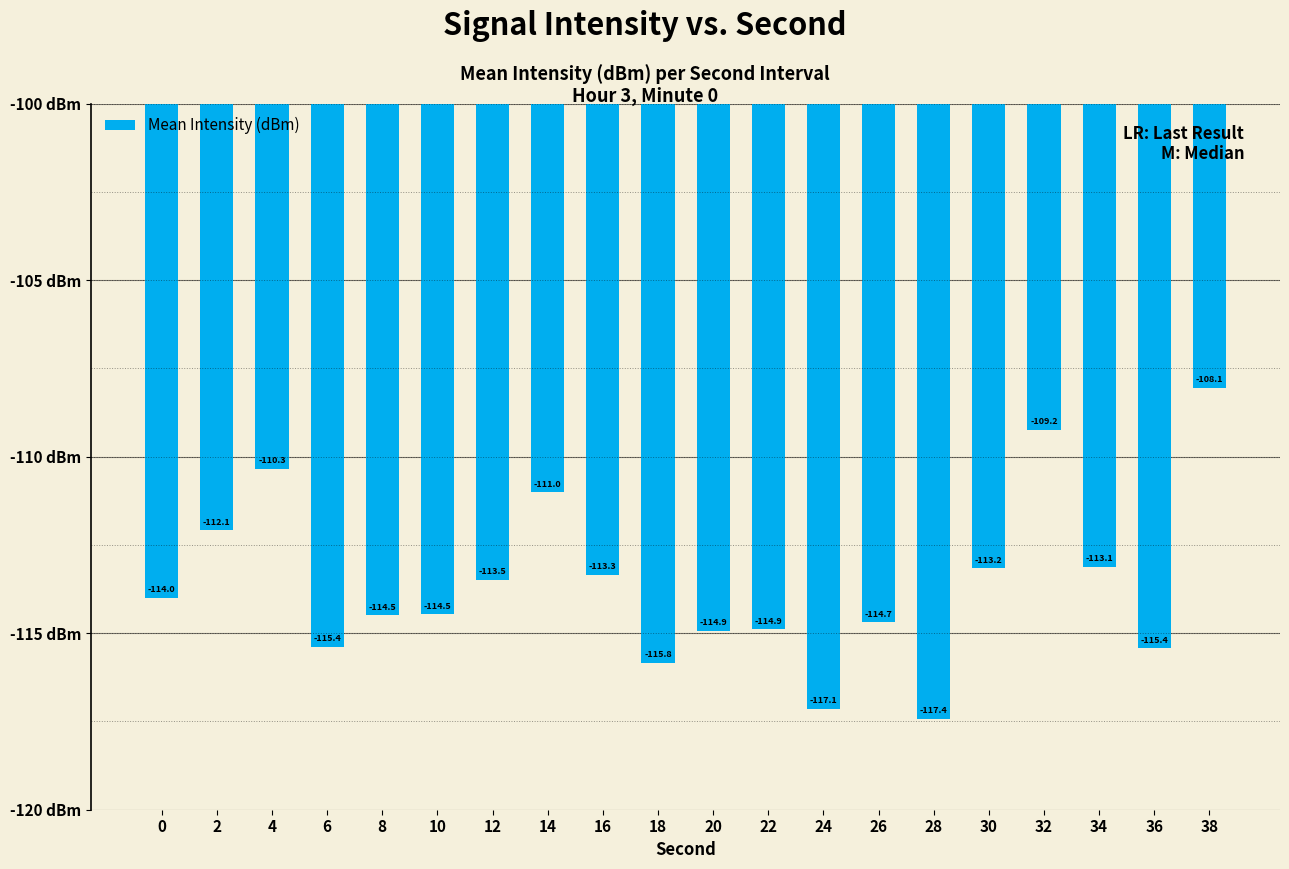

What is the value of the 7th bar from the left?

-113.5